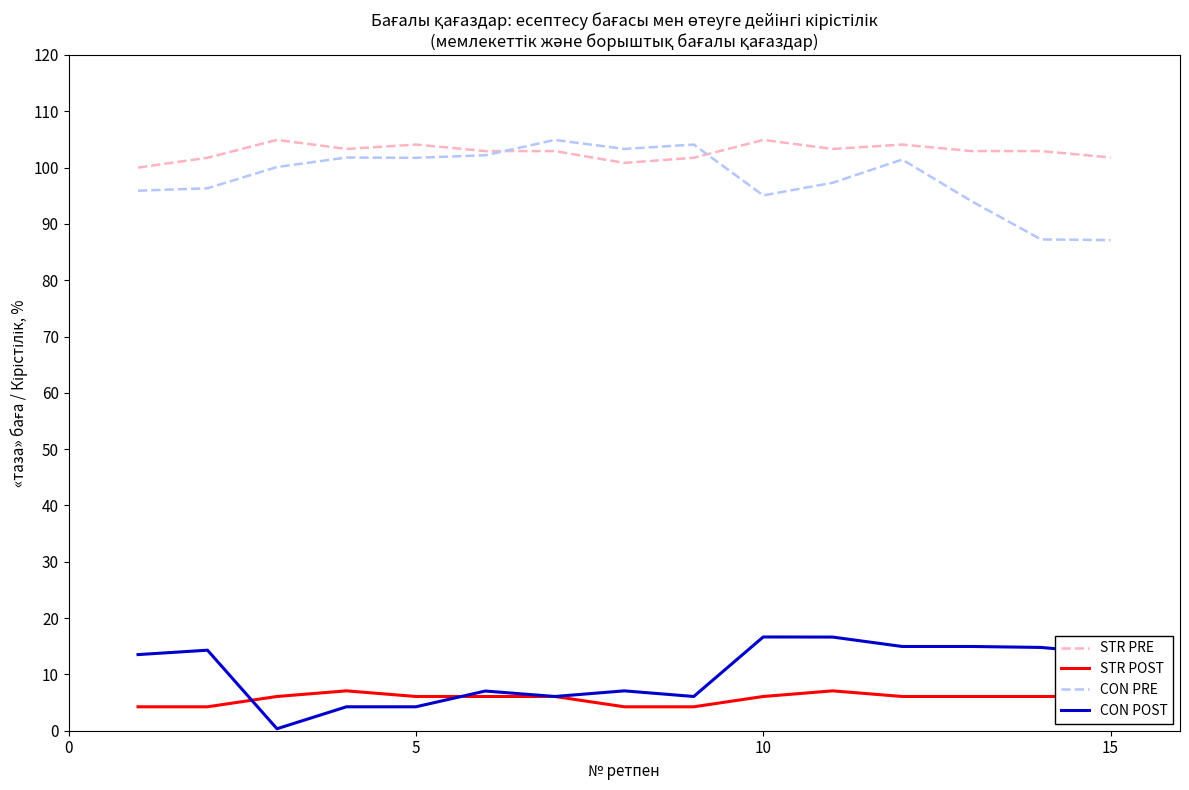

At how many categories does at least one series exceed 70?

15